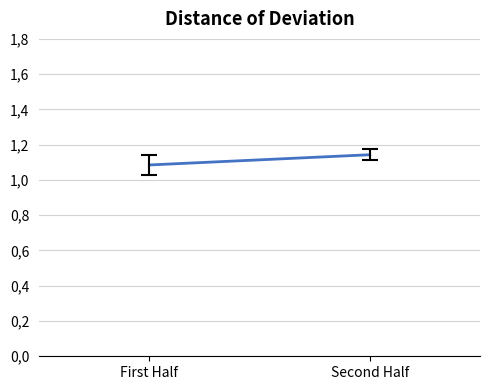

Which has a higher value, Second Half or First Half?

Second Half